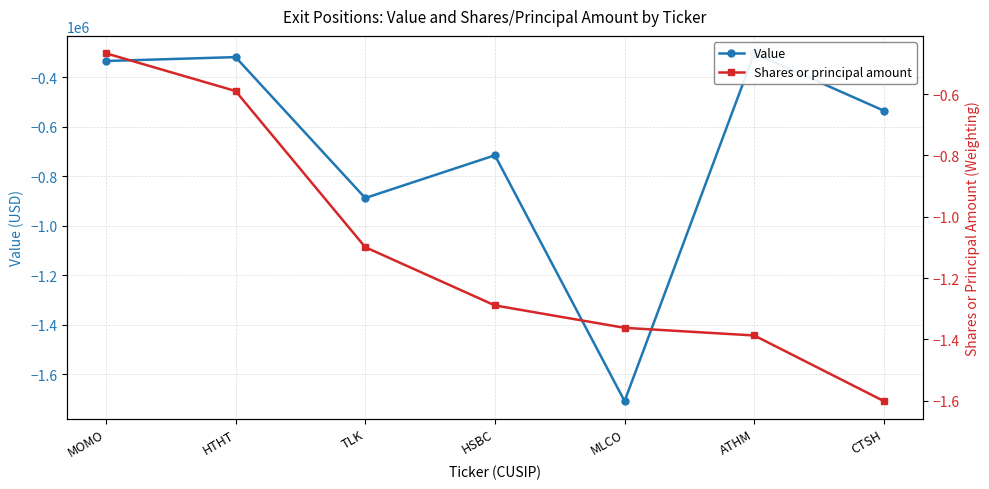

Which series has the largest range (max minus min)?

Value